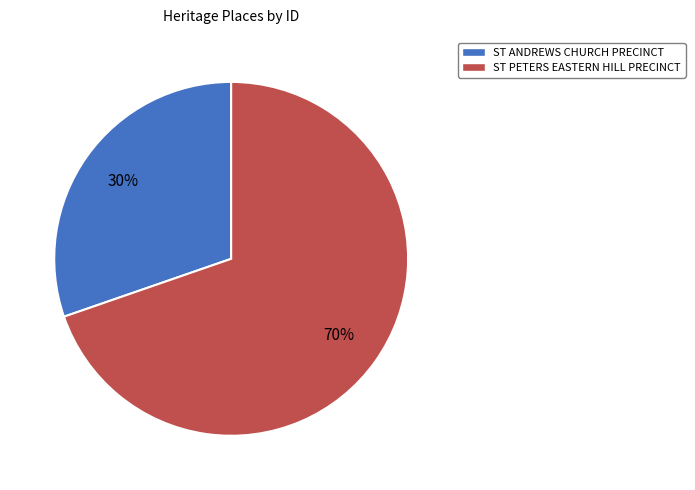

What percentage is the ST ANDREWS CHURCH PRECINCT slice, to the nearest percent?

30%